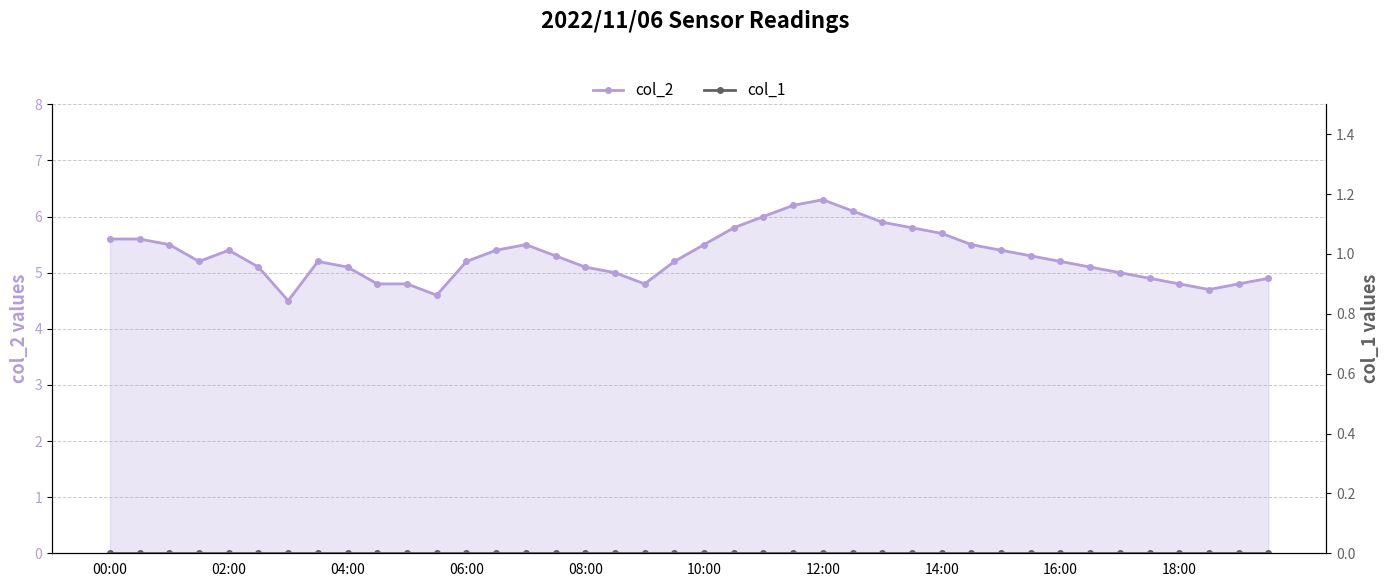

True or false: col_2 has a value of 5.1 at 08:00.

True